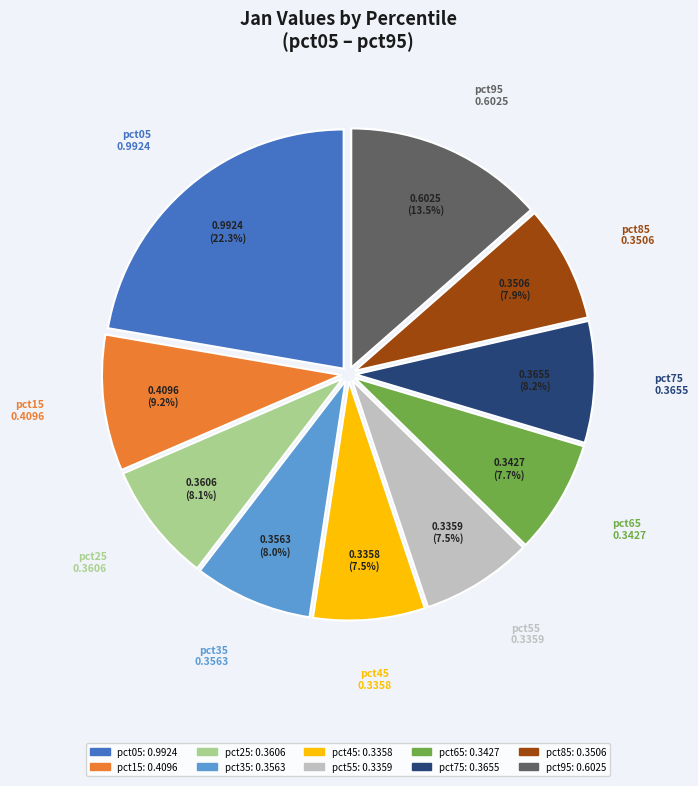

What is the largest slice in the pie chart?

pct05